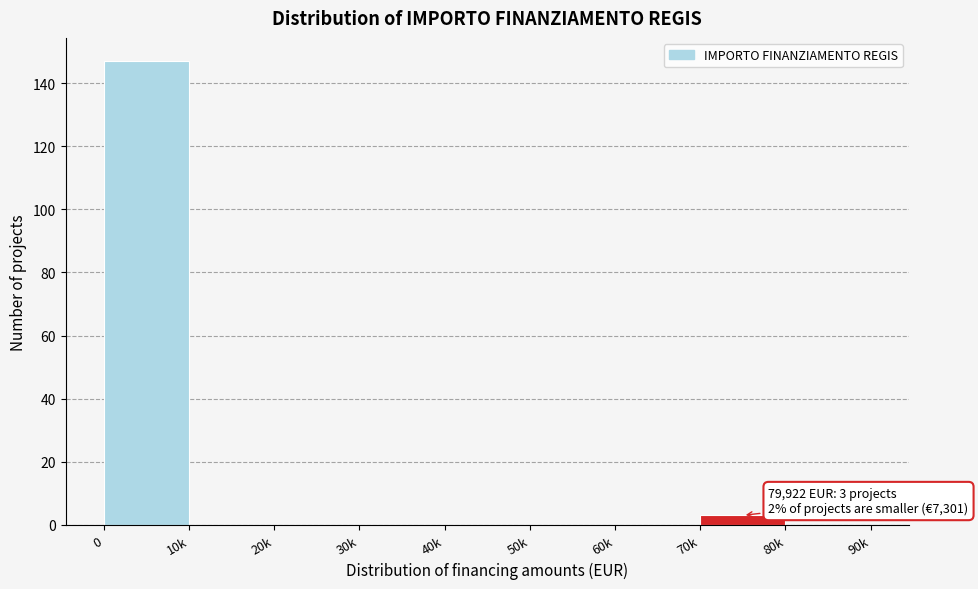

Reading right to left, what are all the values shown in this chart?

80k=0	70k=3	60k=0	50k=0	40k=0	30k=0	20k=0	10k=0	0=147